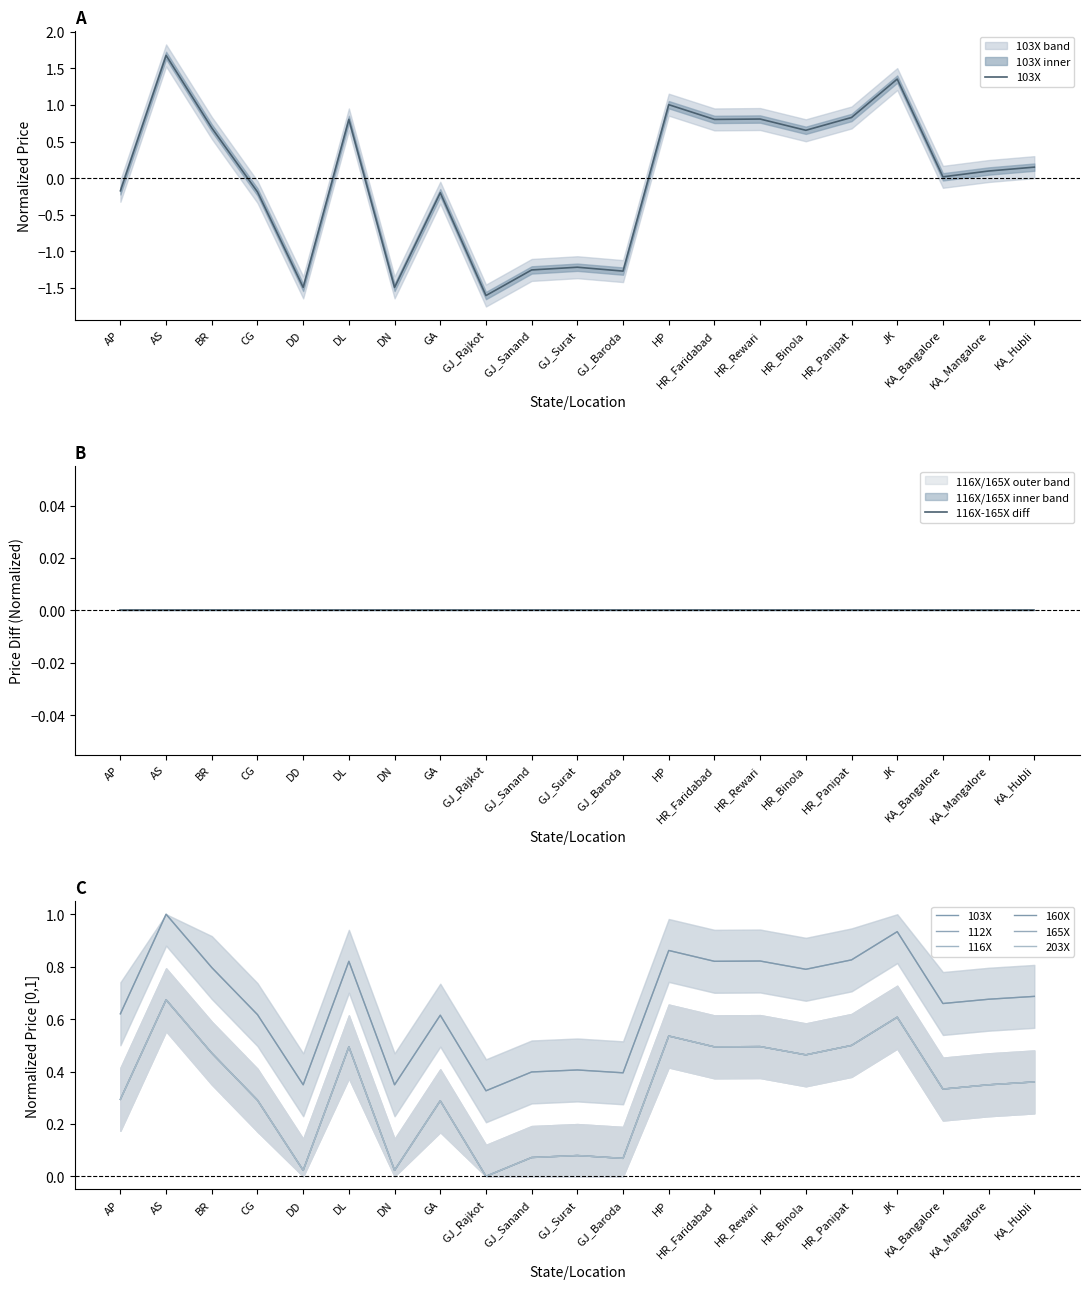

Is the value of 165X at GJ_Sanand greater than the value of 203X at GA?

No